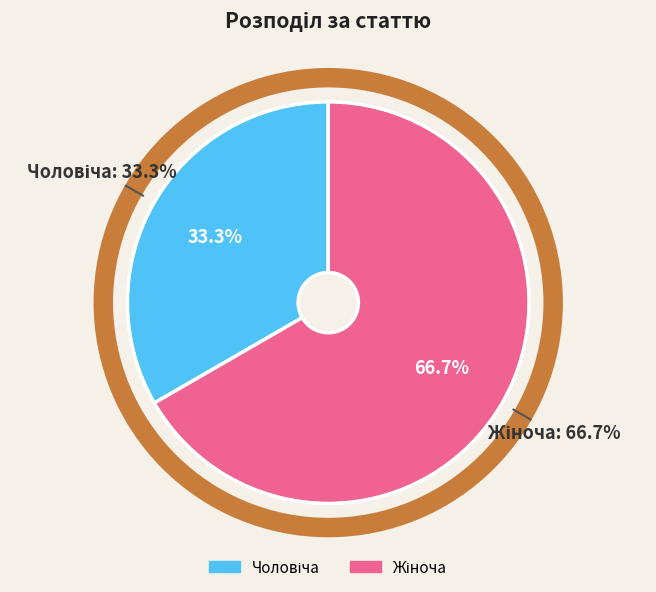

Combined, do Чоловіча and Жіноча account for over 50%?

Yes